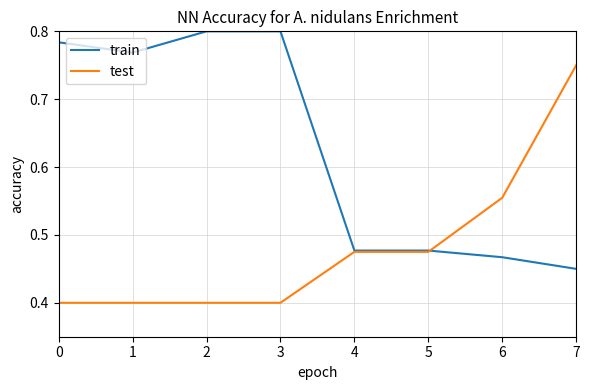

What is the sum of the train values at 3 and 5?

1.3